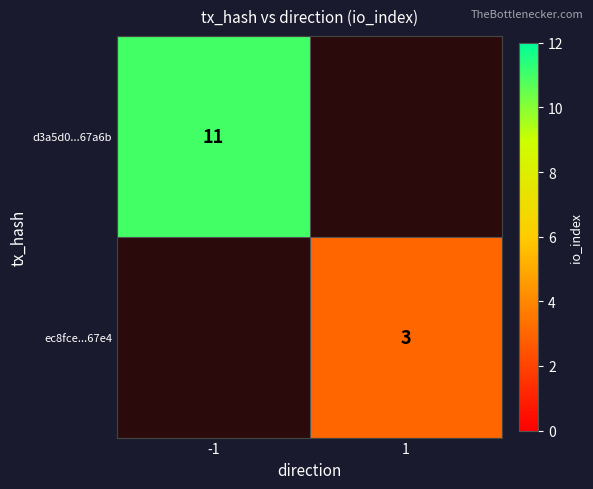

Is it true that d3a5d0...67a6b equals 11 at -1?

True